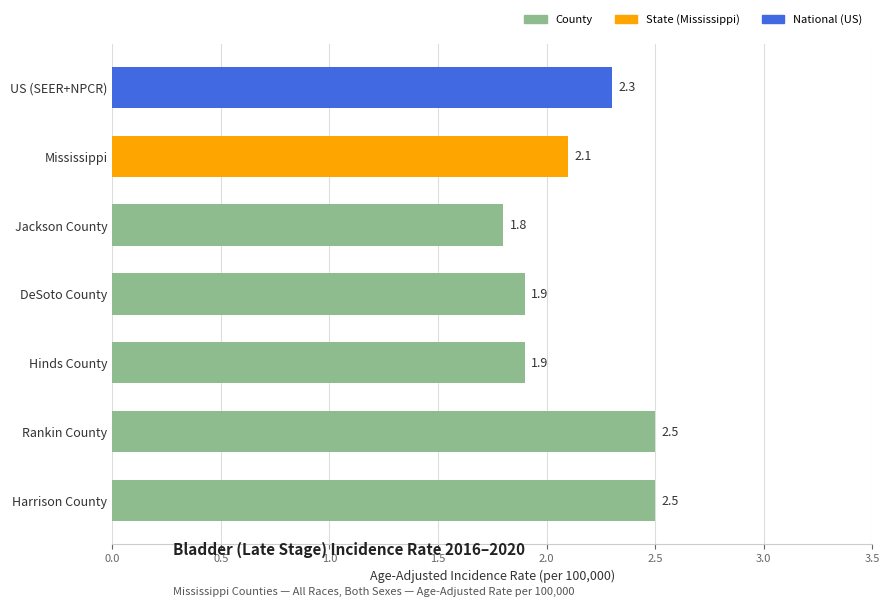

What is the sum of the values at Hinds County and Mississippi?

4.0